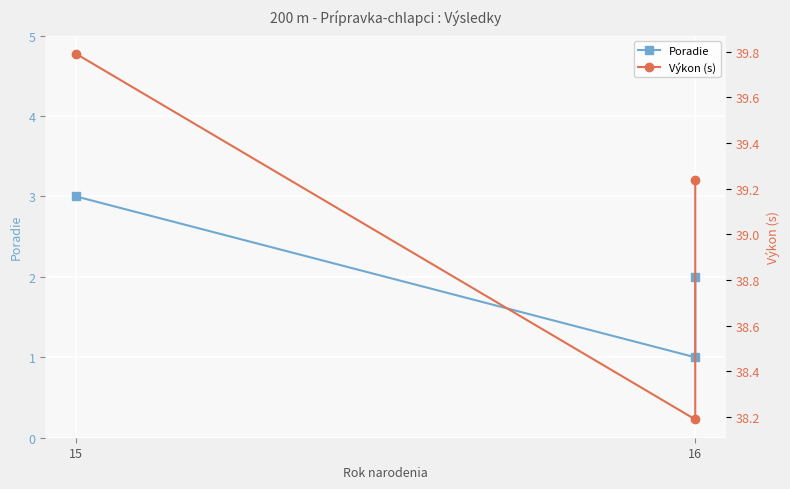

Rank the series by their maximum value, from highest to lowest.

Výkon (s), Poradie